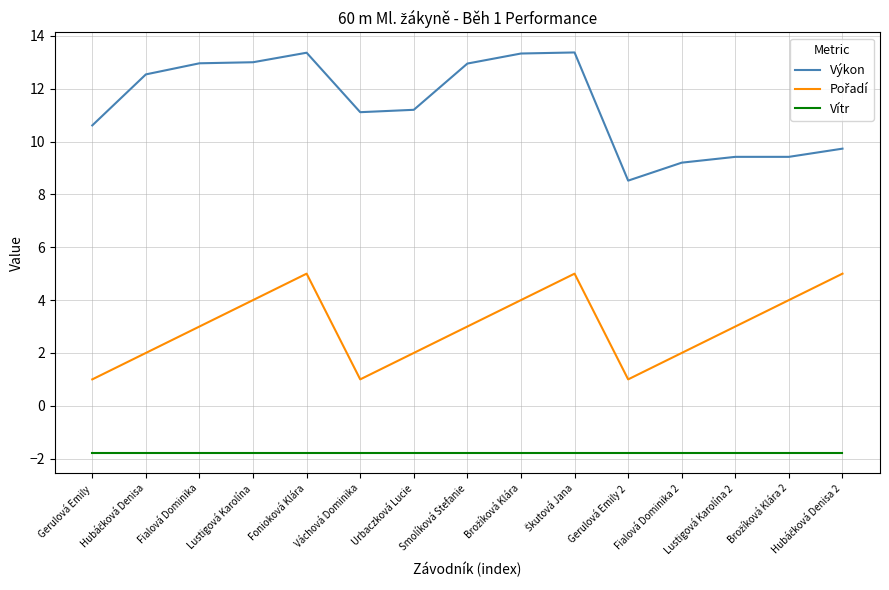

What is the minimum value shown in the chart?

-1.8